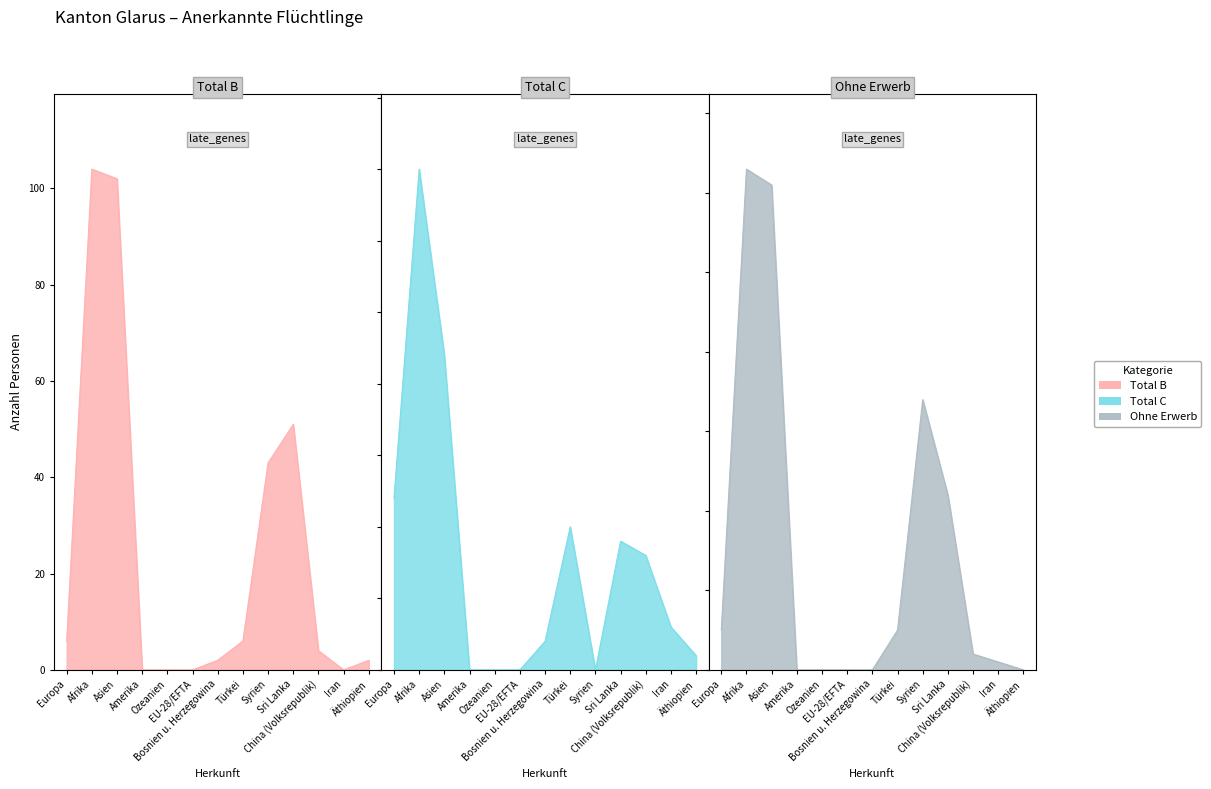

Which has a higher value, EU-28/EFTA or Iran?

EU-28/EFTA